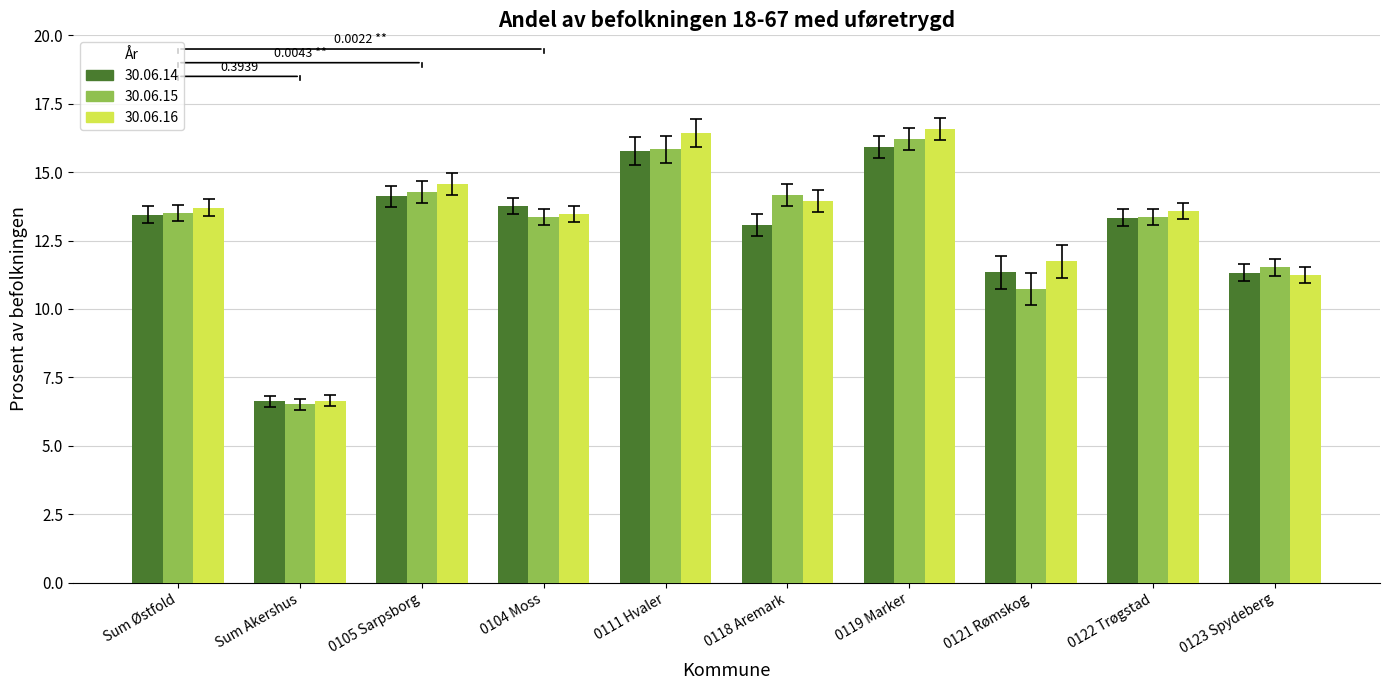

What is the spread (max minus min) of values at 0123 Spydeberg?

0.3